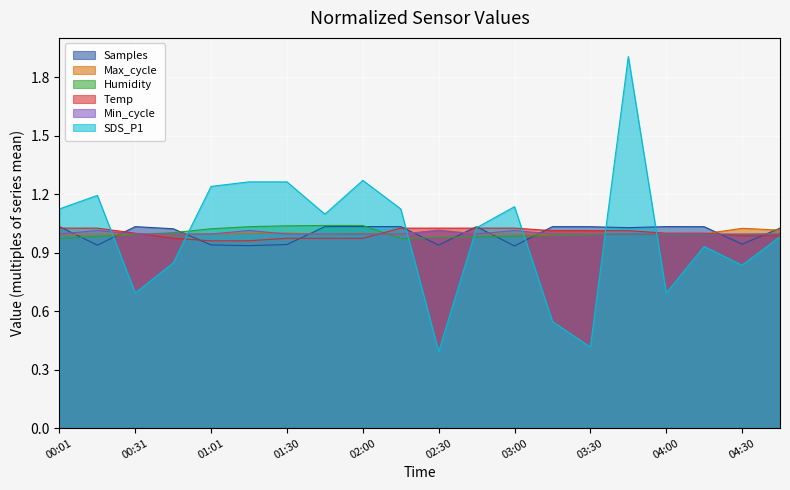

What is the sum of the SDS_P1 values at 01:01 and 00:16?

2.4